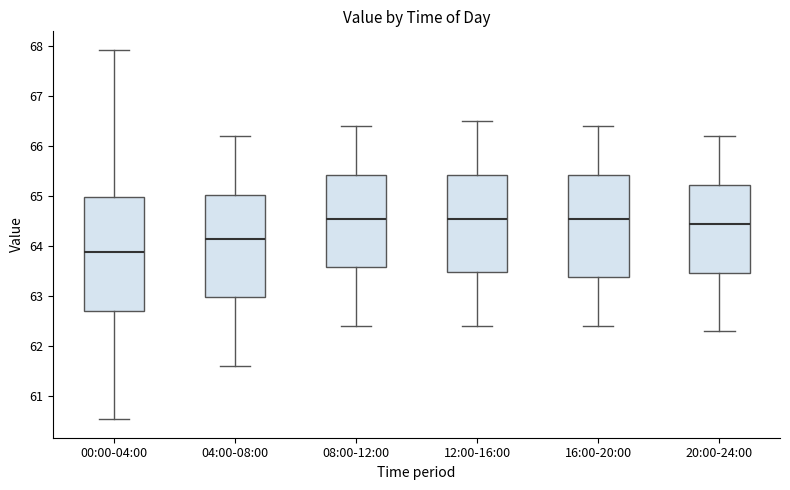

Comparing the boxes themselves (not the whiskers), which one is the tallest?

00:00-04:00